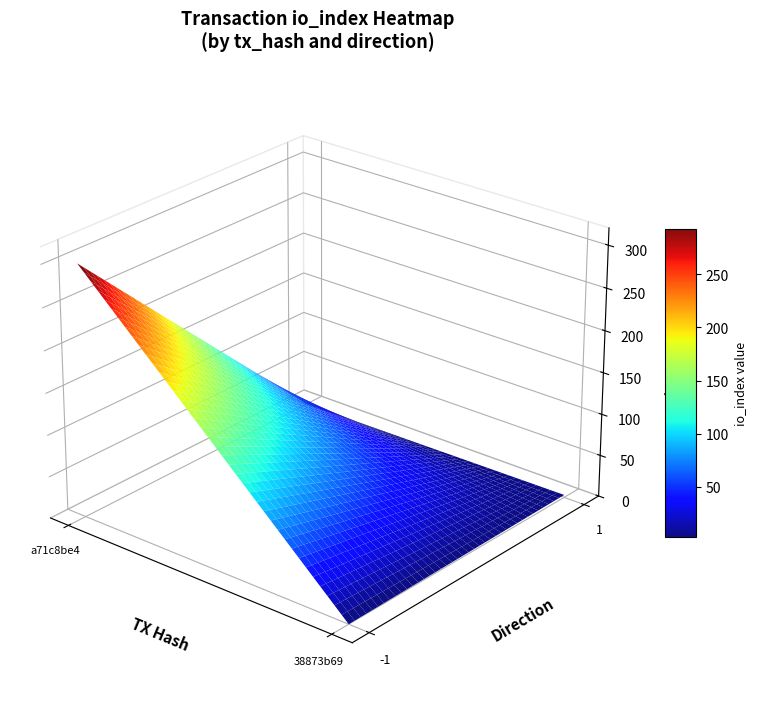

What is the sum of the 38873b6915c08e453993bb7b325a6c52ad7c15b values at -1 and 1?

4